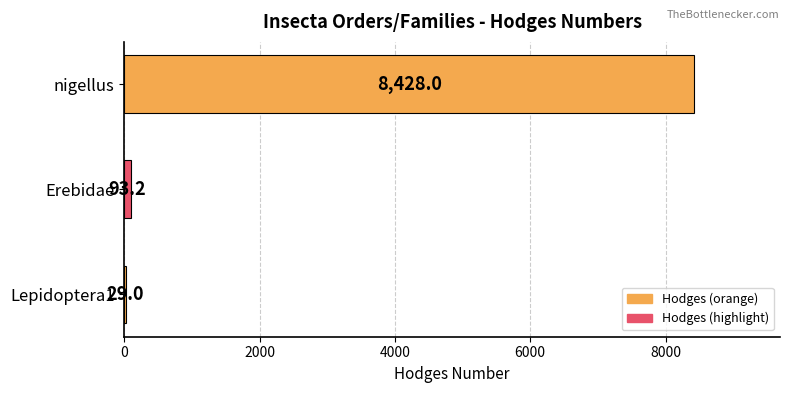

How many data points does each series have?

3